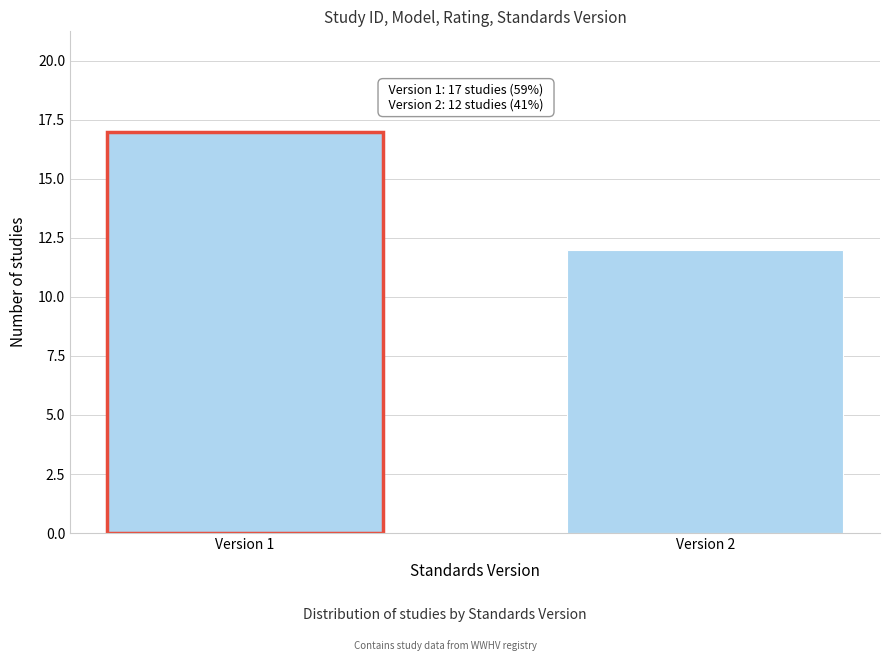

Reading left to right, list all the values displayed in this chart.

17	12